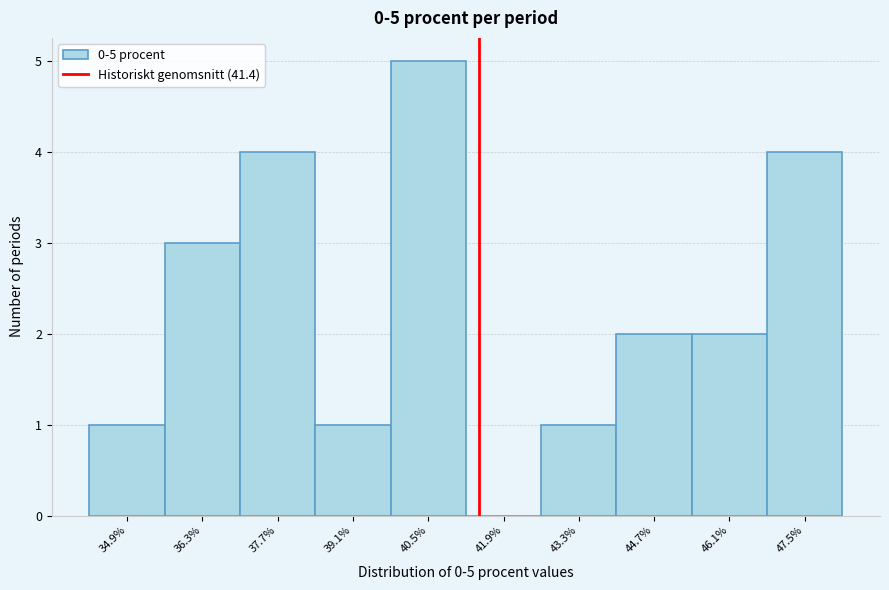

Which range on the x-axis has the tallest bar?

39.8 to 41.2